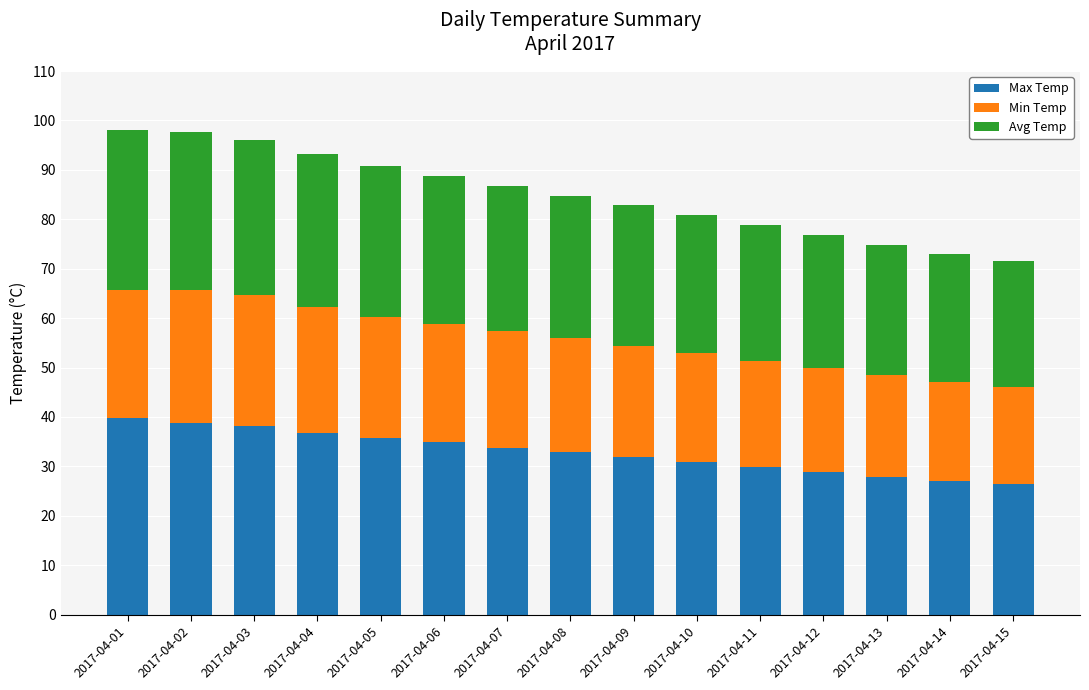

True or false: Max Temp has a value of 45.8 at 2017-04-12.

False